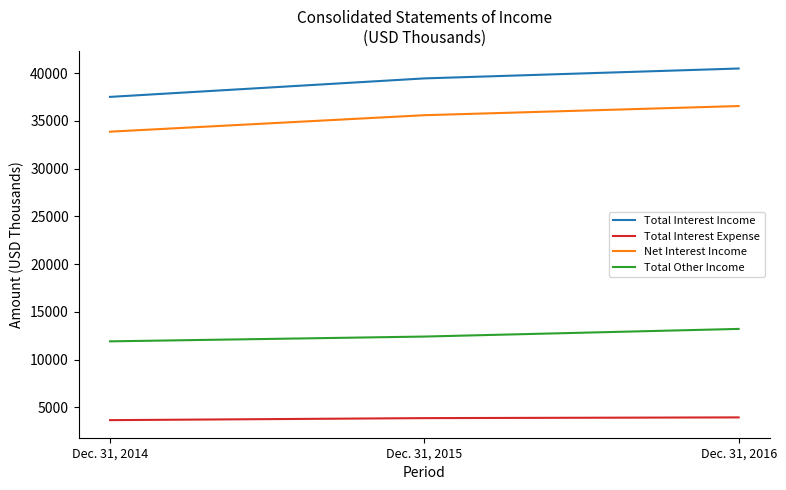

Rank the categories by Total Interest Expense value from highest to lowest.

Dec. 31, 2016, Dec. 31, 2015, Dec. 31, 2014